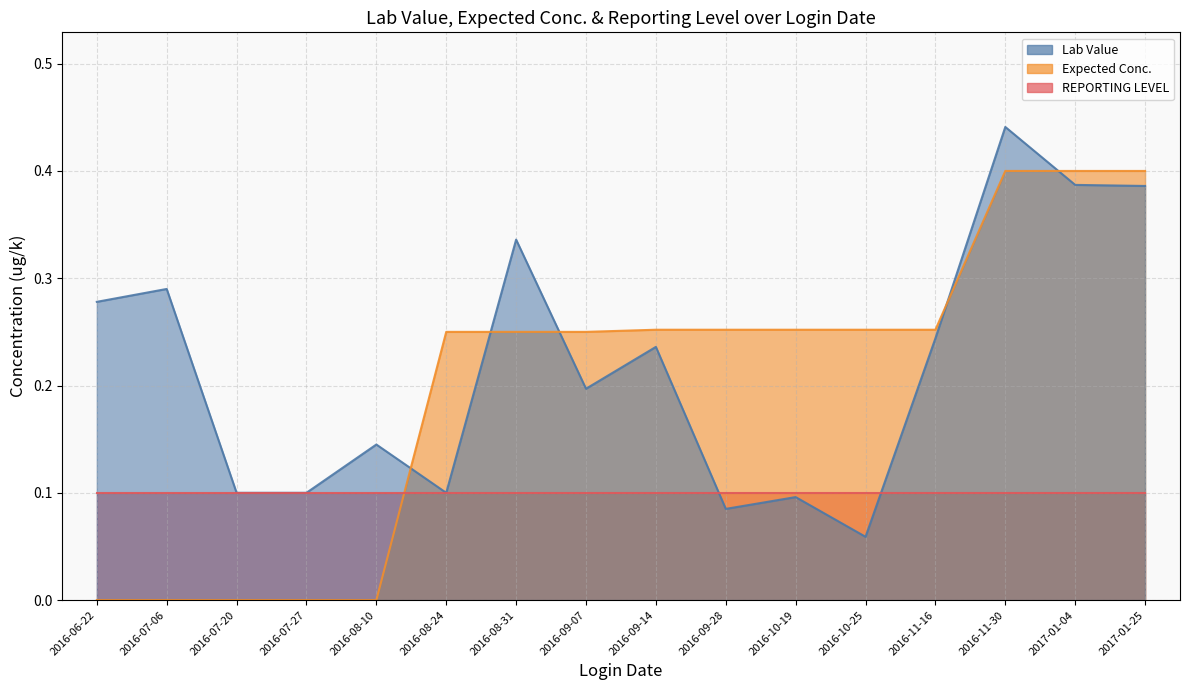

The Expected Conc. series shows 0.1 at 2016-06-22. True or false?

False